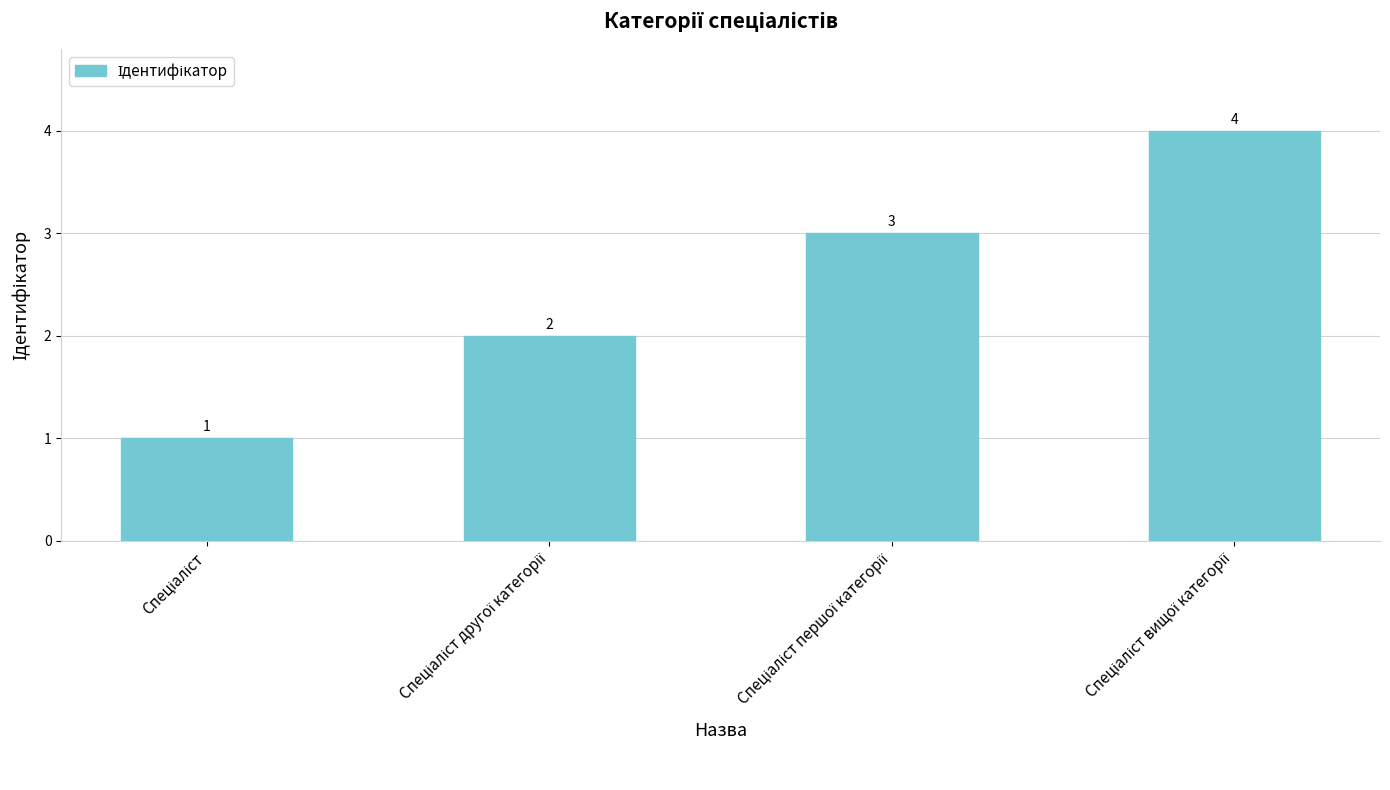

What is the value of the 2nd bar from the left?

2